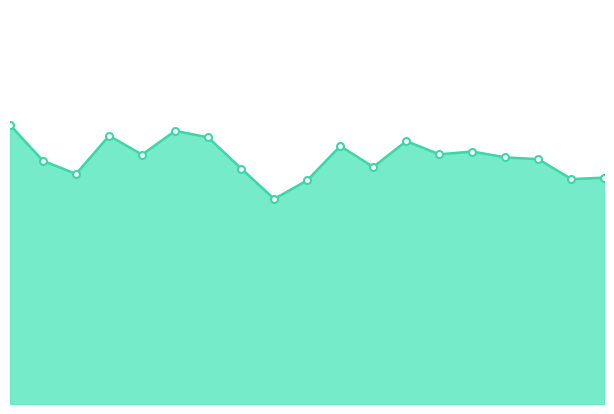

At which label does the data first exceed 1030?

00:00